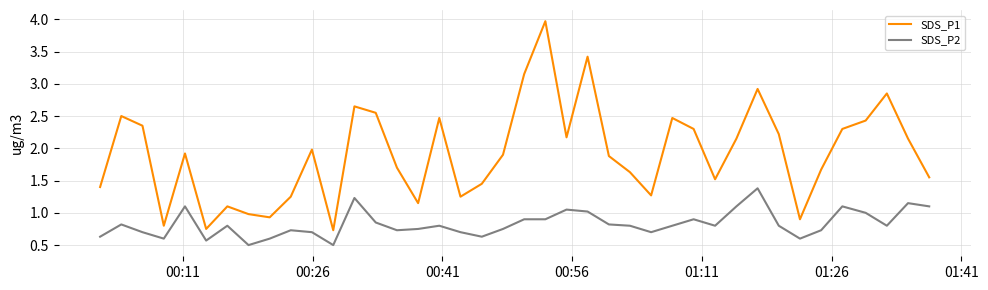

True or false: SDS_P1 and SDS_P2 cross at least once.

False